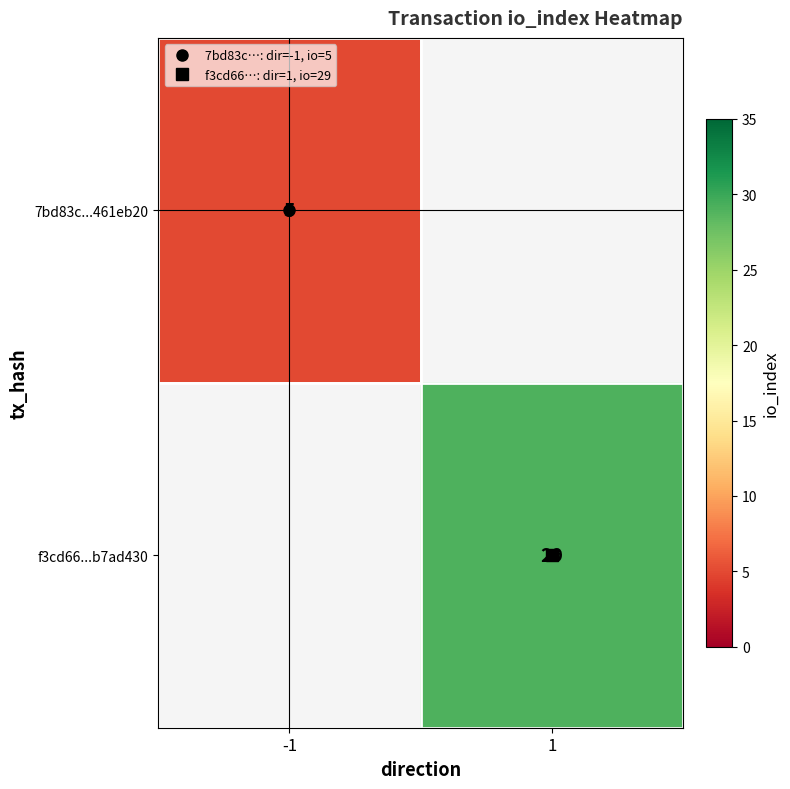

The f3cd66...b7ad430 series shows 29.0 at 1. True or false?

True